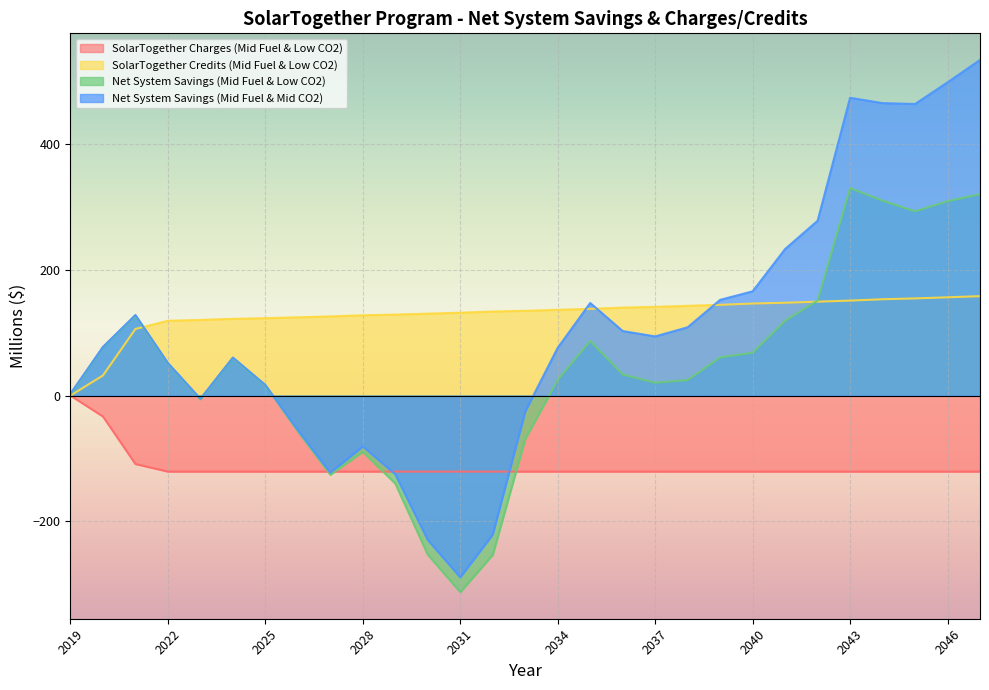

At how many categories does at least one series exceed -31?

29